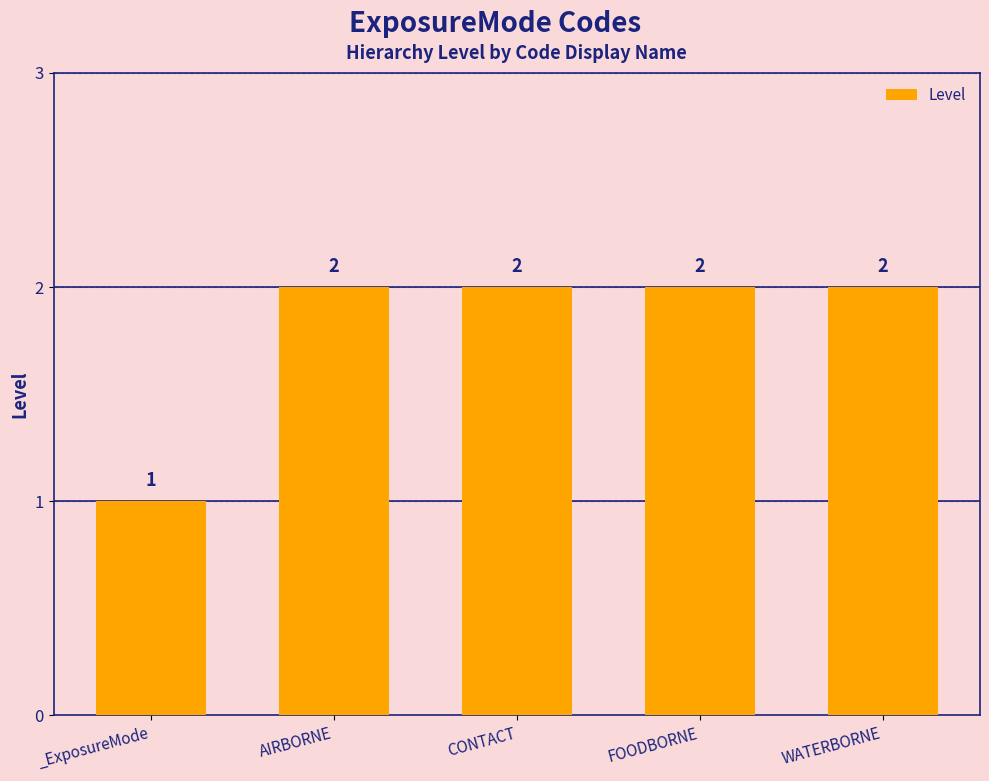

What is the maximum value shown in the chart?

2